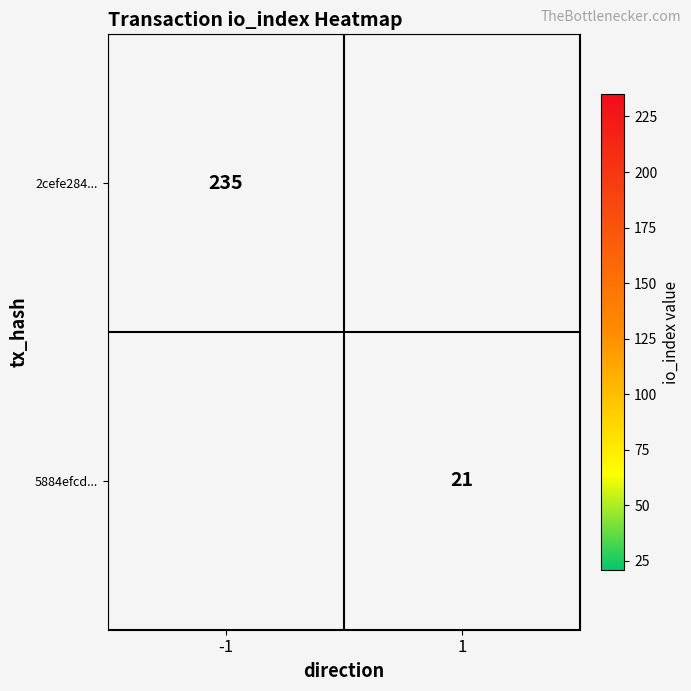

The value of 2cefe284... at -1 is 379. True or false?

False